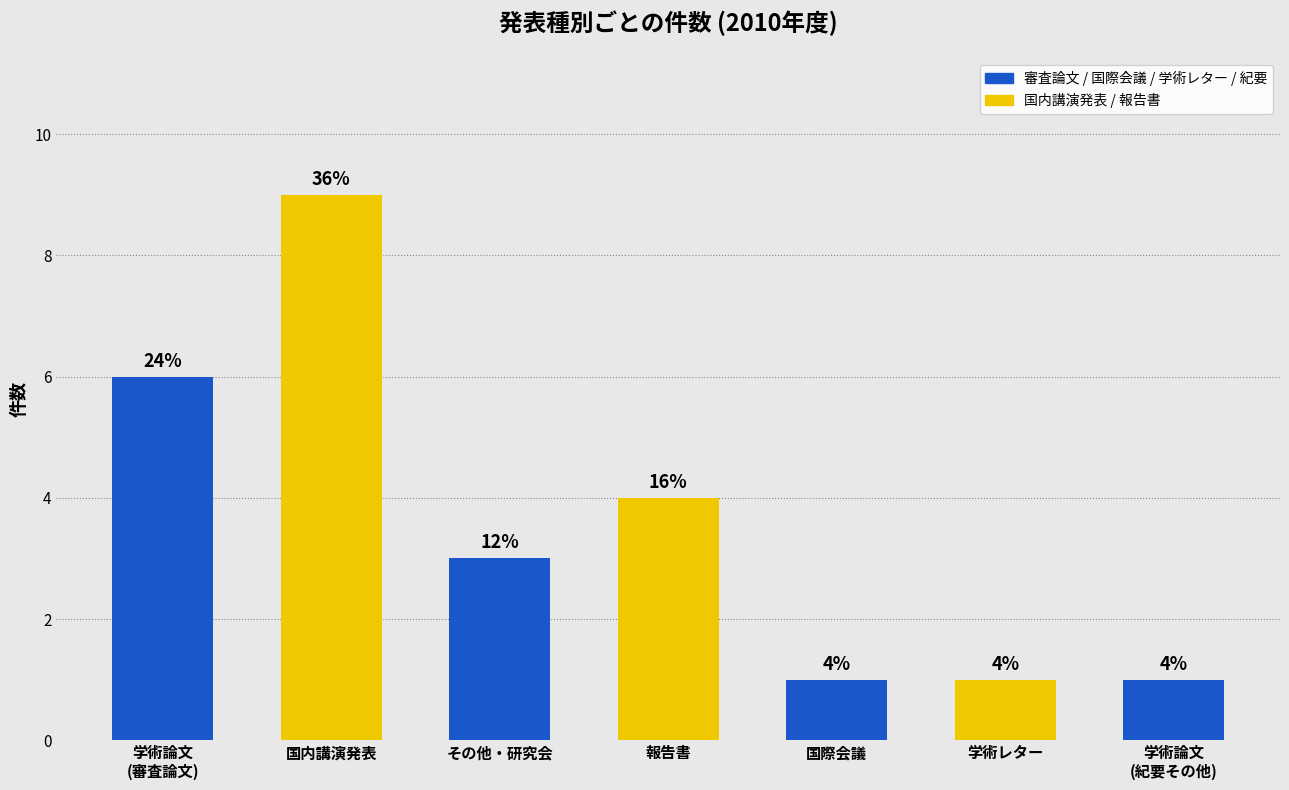

Is it true that the value at 学術論文
(紀要その他) is 2?

False